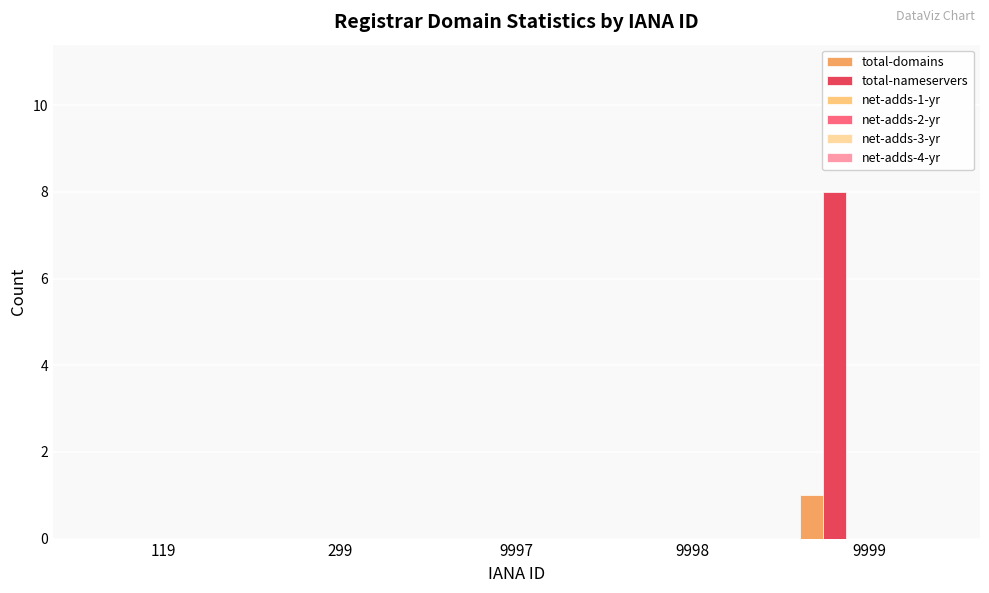

Which series has the largest total across all categories?

total-nameservers